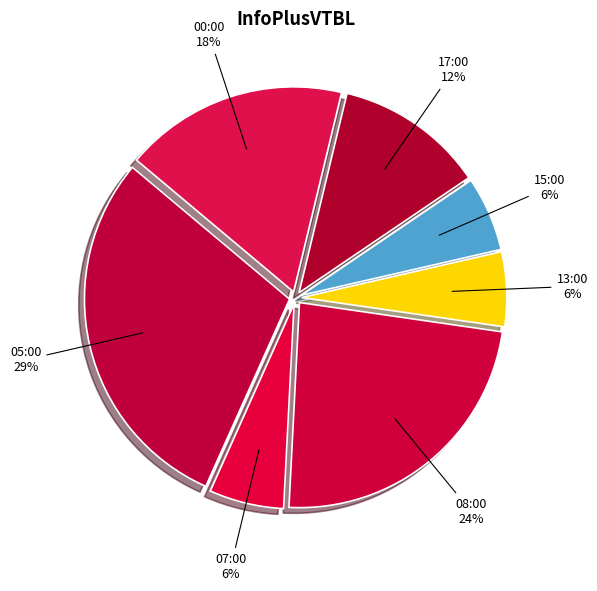

Which category has the biggest portion of the pie?

05:00